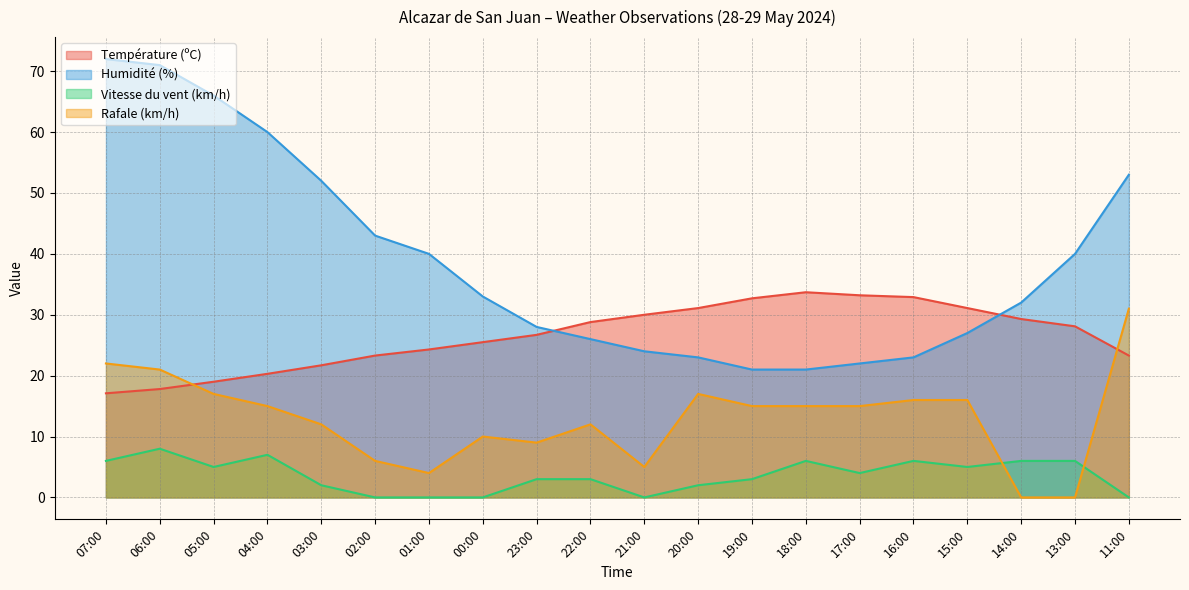

The value of Rafale (km/h) at 01:00 is 4.0. True or false?

True